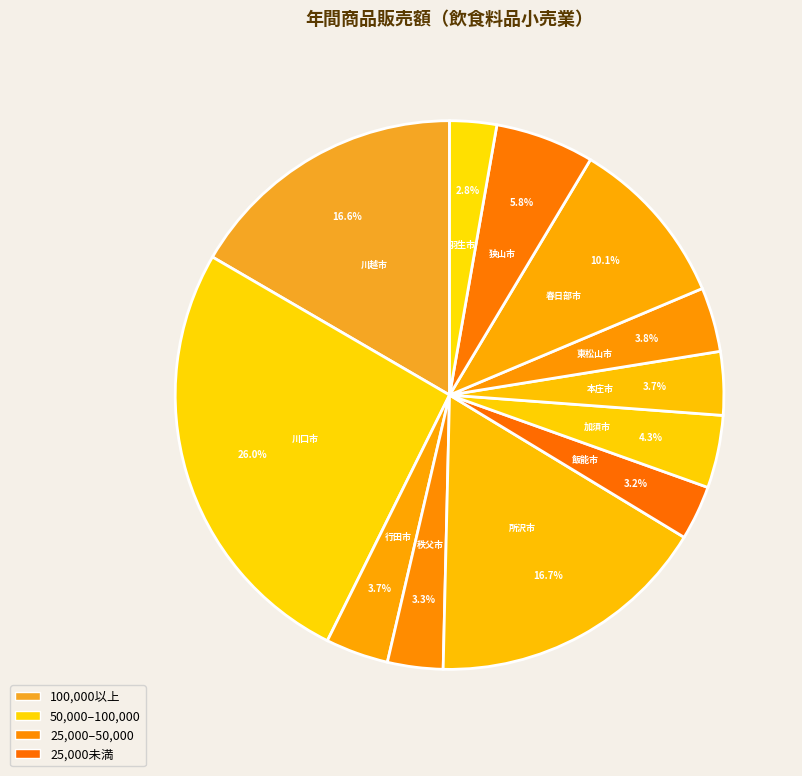

Which category has the biggest portion of the pie?

川口市